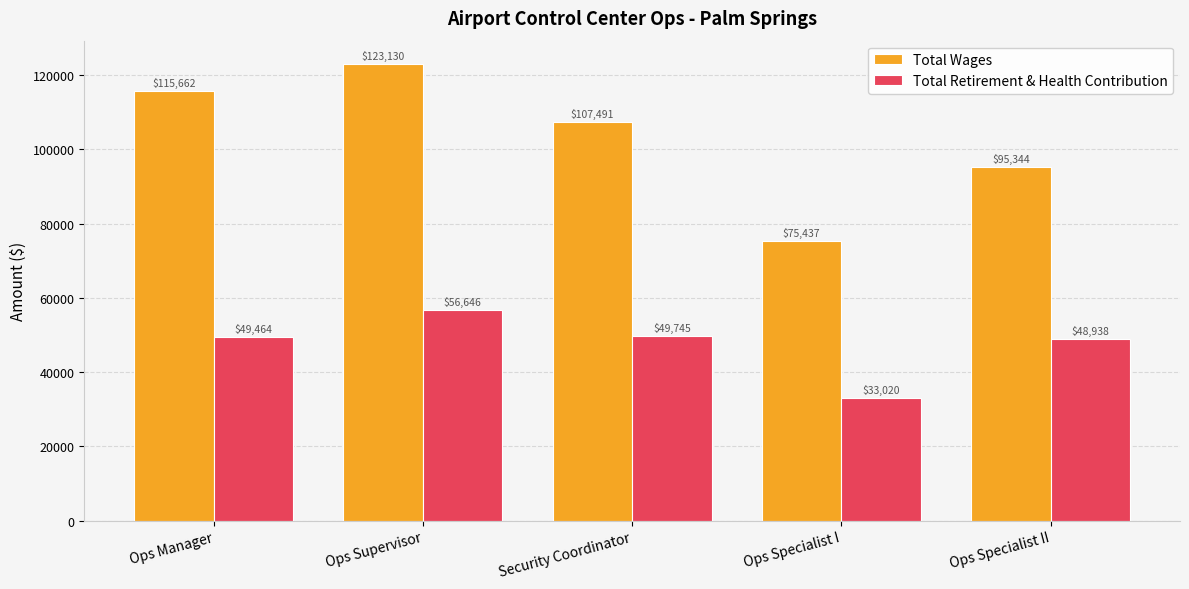

How many bars are there in total?

10